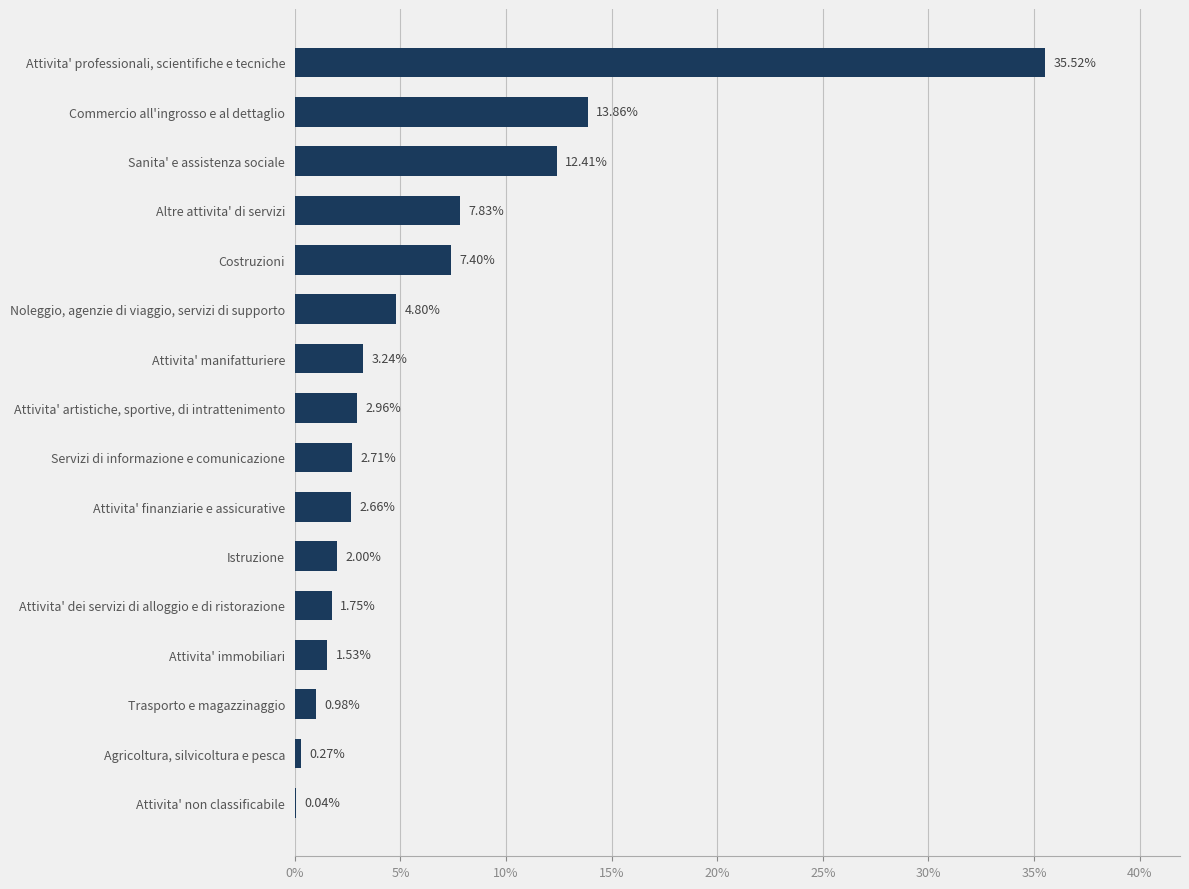

What is the change in value from Attivita' immobiliari to Attivita' artistiche, sportive, di intrattenimento?

+1.4